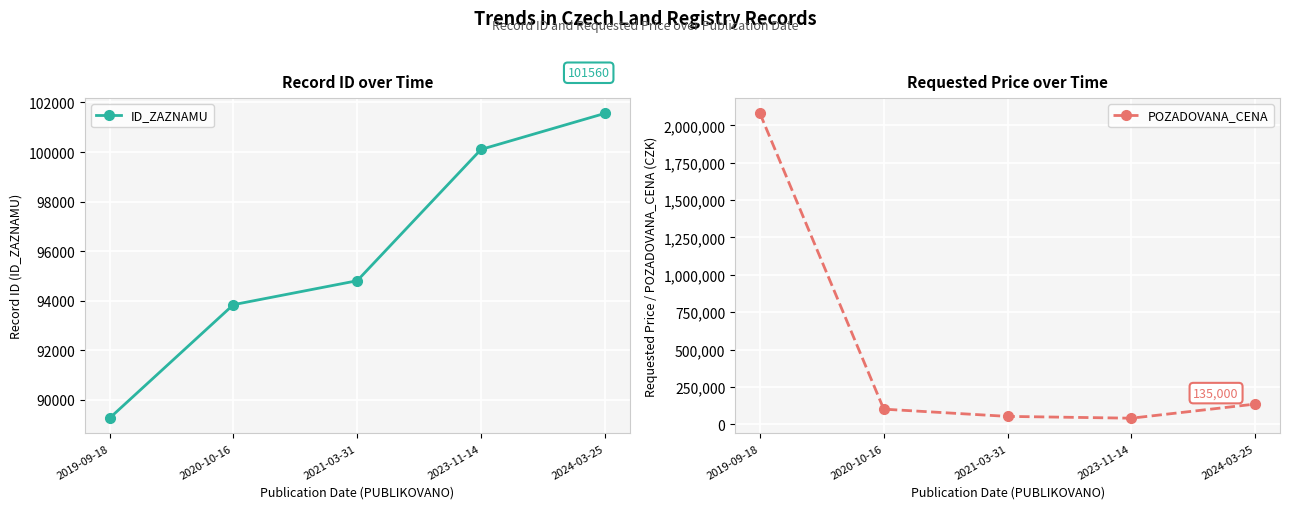

What is the difference between the ID_ZAZNAMU values at 2023-11-14 and 2024-03-25?

1456